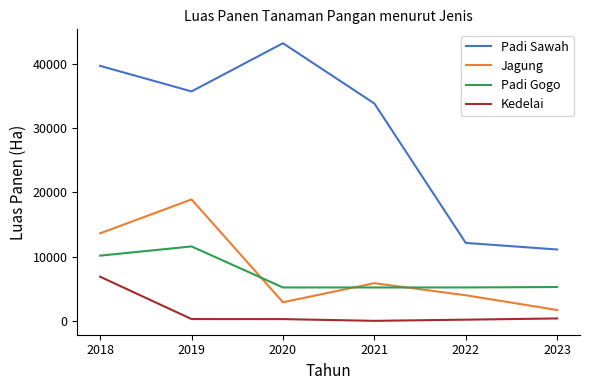

What is the difference between the Jagung values at 2022 and 2019?

14930.0